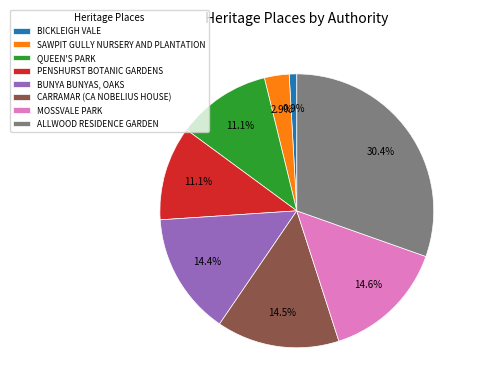

Does MOSSVALE PARK represent more than half of the total?

No